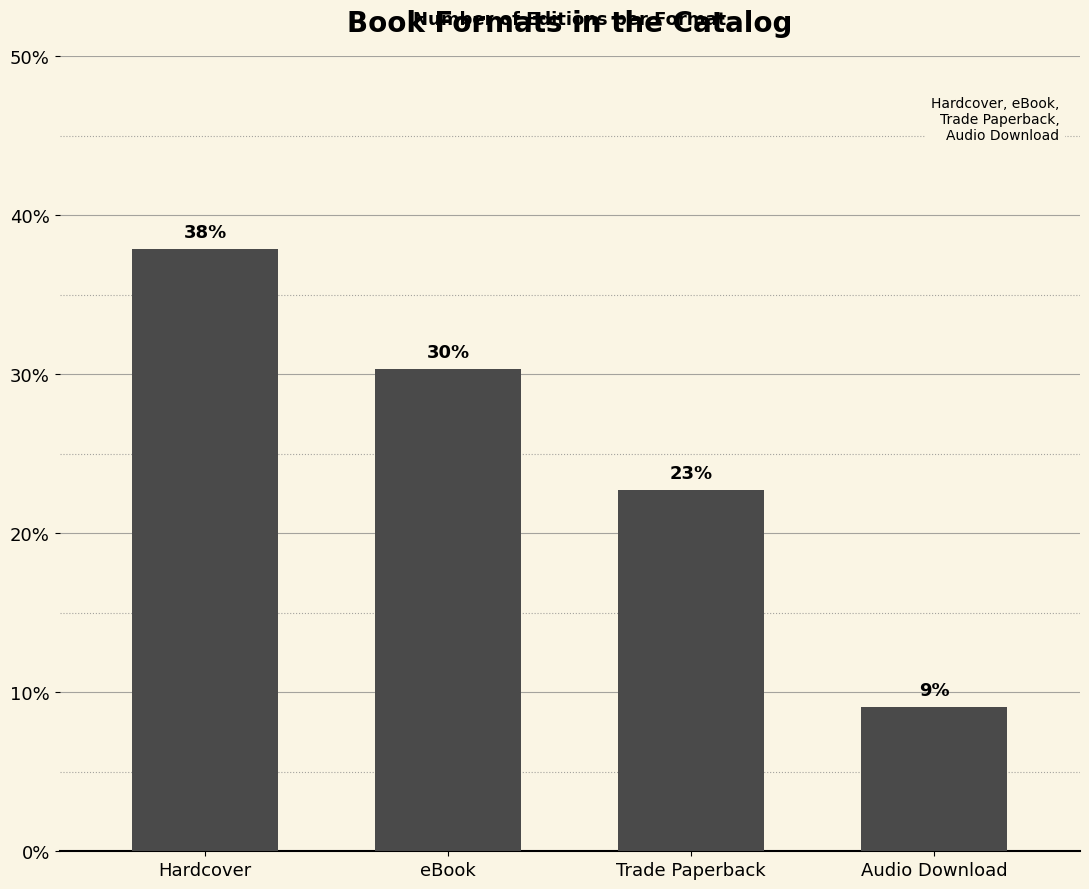

Are the bars horizontal?

No